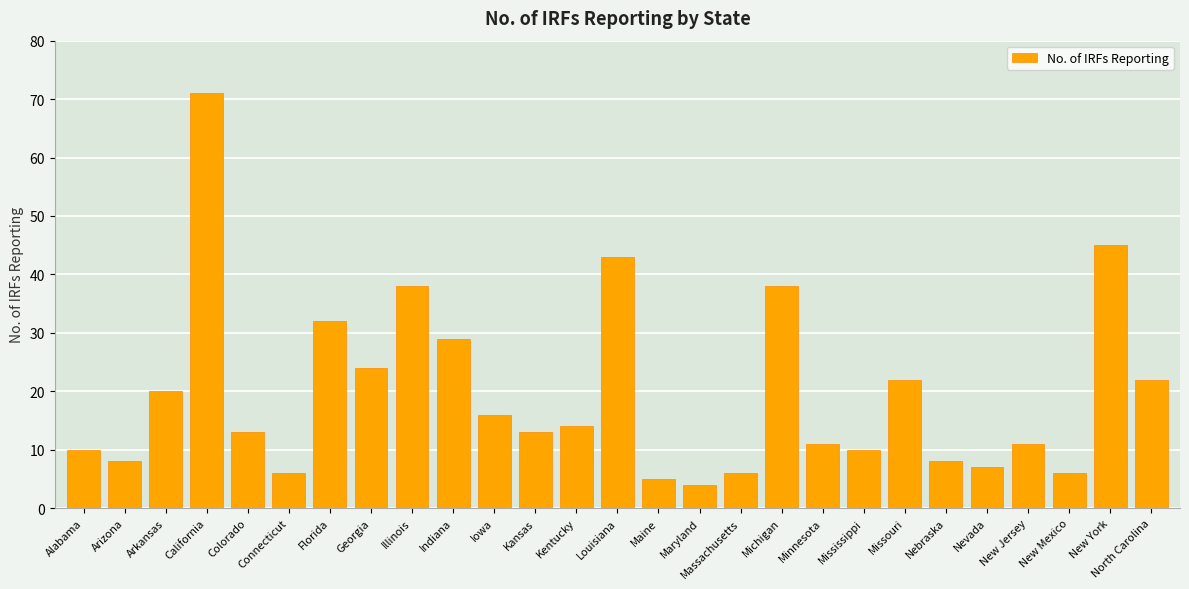

What is the ratio of the value at Massachusetts to the value at Missouri?

0.3